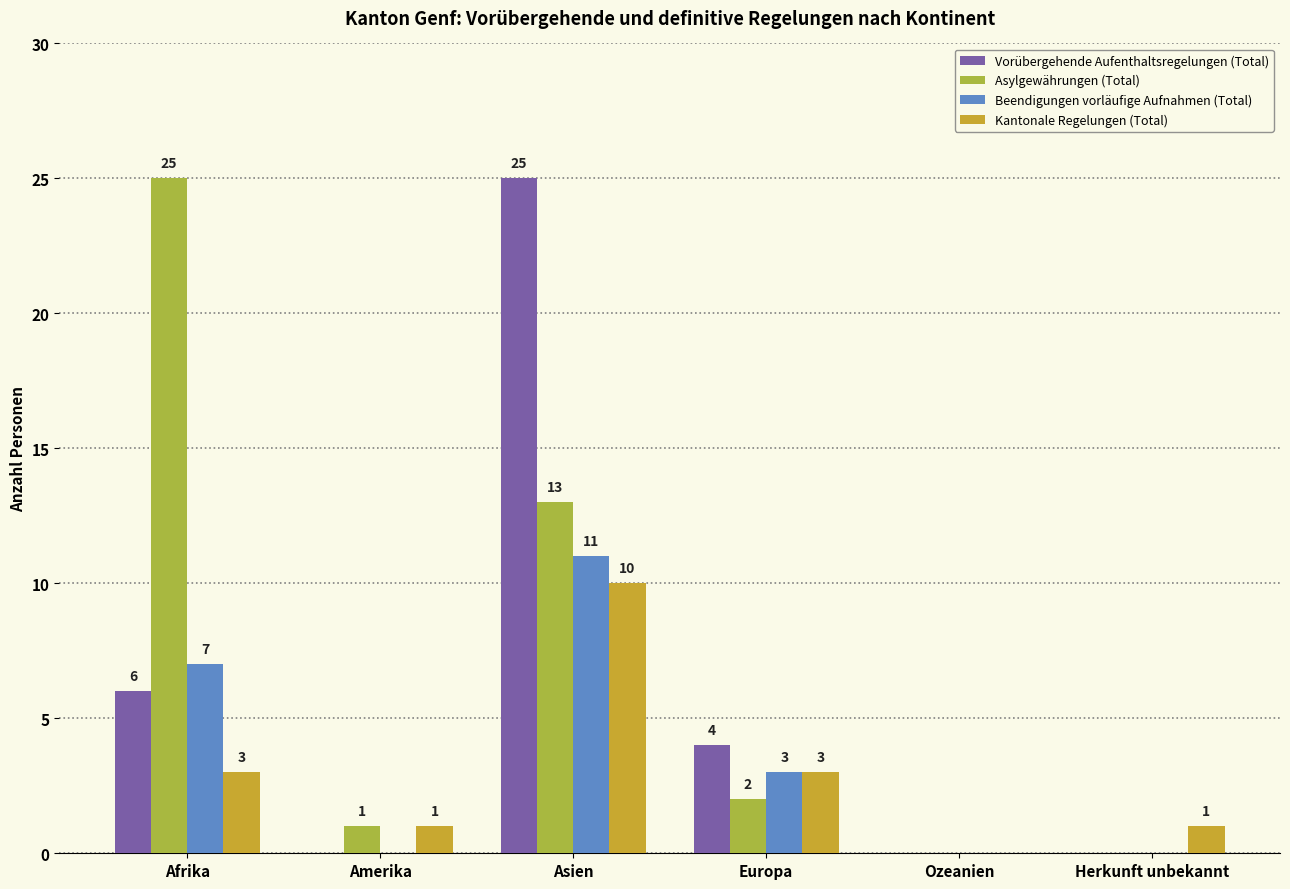

Which series has the largest total across all categories?

Asylgewährungen (Total)